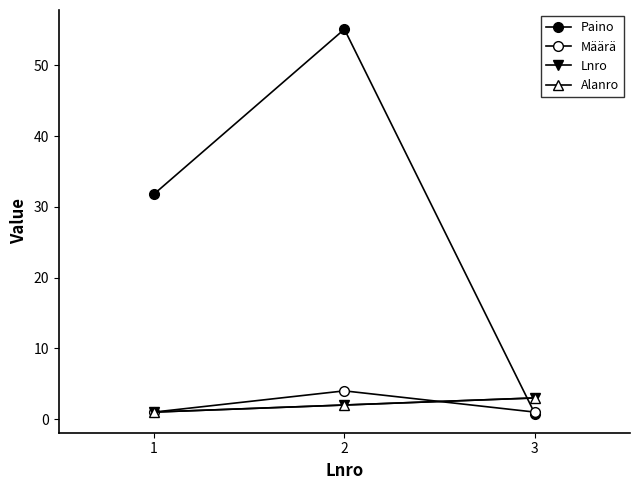

Reading left to right, transcribe all the data shown in this chart.

Paino: 1=31.8	2=55.1	3=0.8
Määrä: 1=1.0	2=4.0	3=1.0
Lnro: 1=1.0	2=2.0	3=3.0
Alanro: 1=1.0	2=2.0	3=3.0